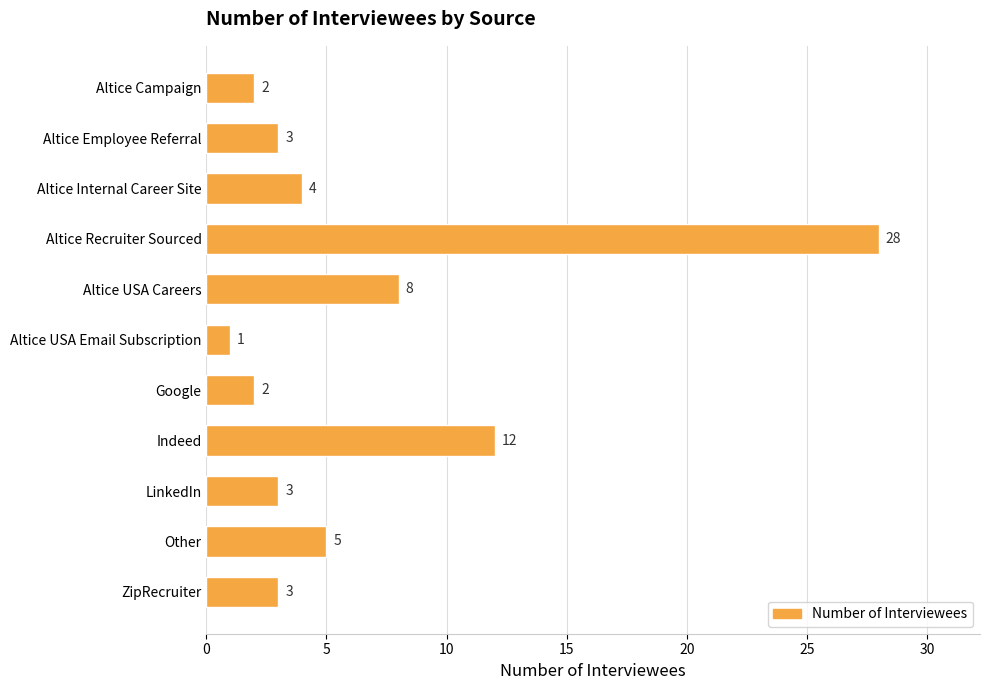

What is the label of the 8th bar from the bottom?

Altice Recruiter Sourced